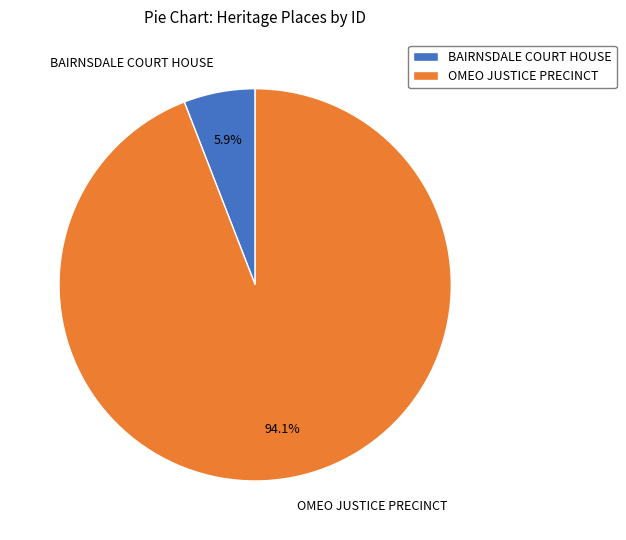

To the nearest percent, what is the difference between the OMEO JUSTICE PRECINCT and BAIRNSDALE COURT HOUSE slice percentages?

88%